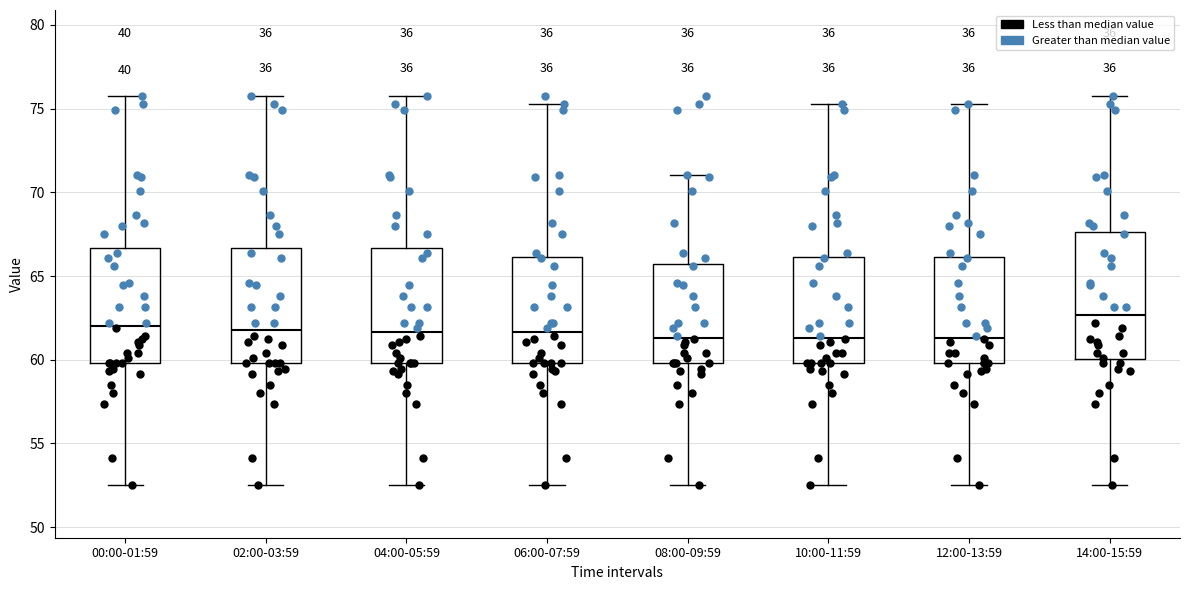

Comparing the boxes themselves (not the whiskers), which one is the tallest?

14:00-15:59